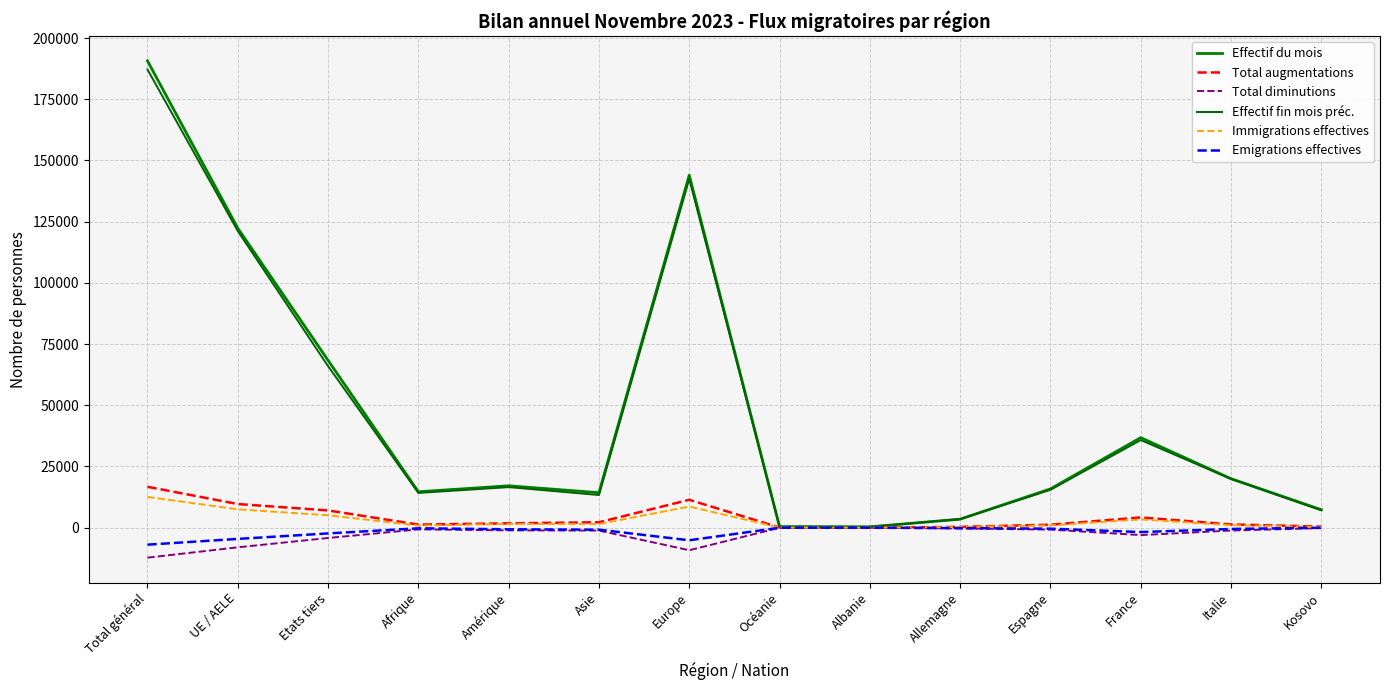

The Total augmentations series shows 4896 at UE / AELE. True or false?

False